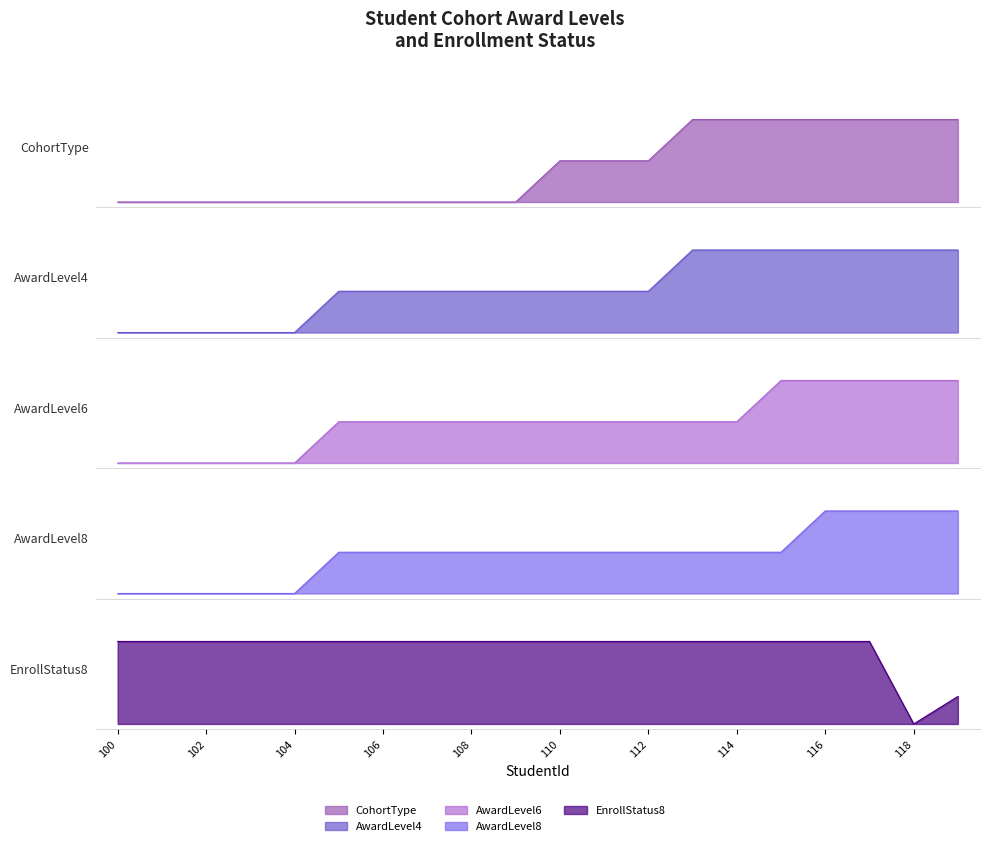

Between 102 and 104, which is larger?

102